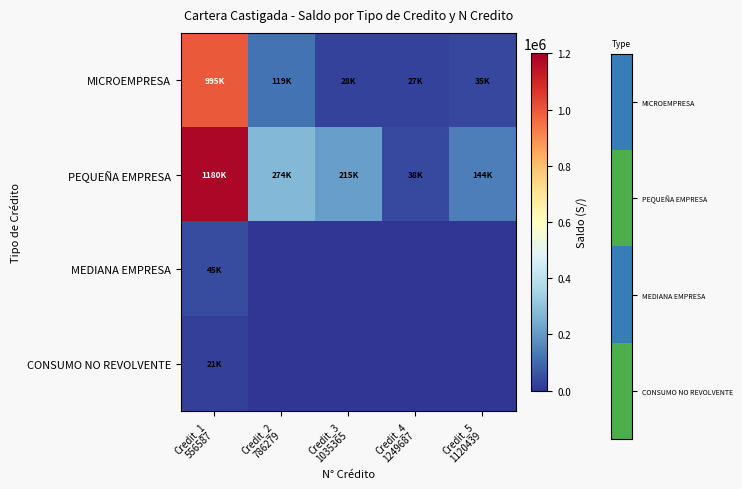

Between Credit_1 556587 and Credit_4 1249687, which series saw the biggest shift?

PEQUEÑA EMPRESA